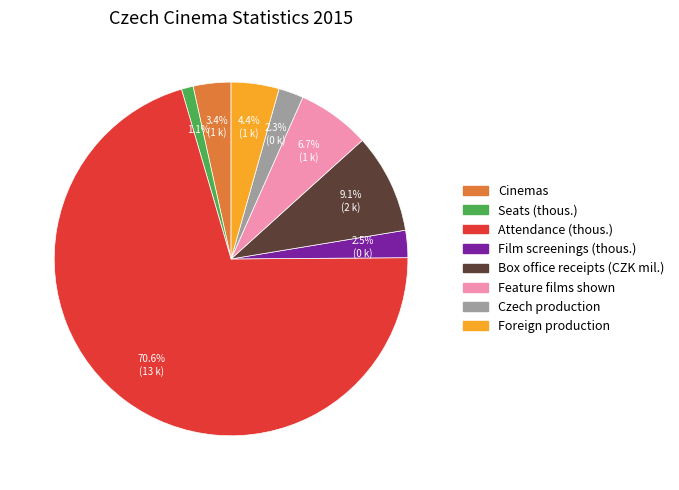

What is the majority slice?

Attendance (thous.)